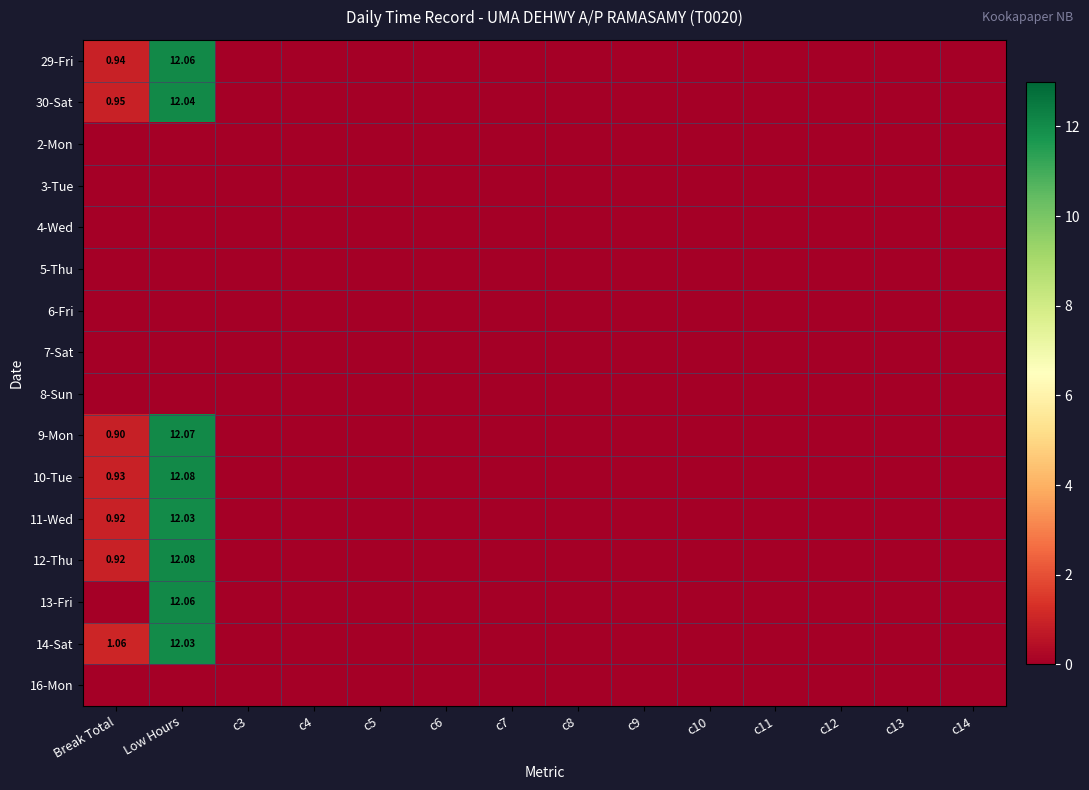

Count the number of data series in this chart.

16